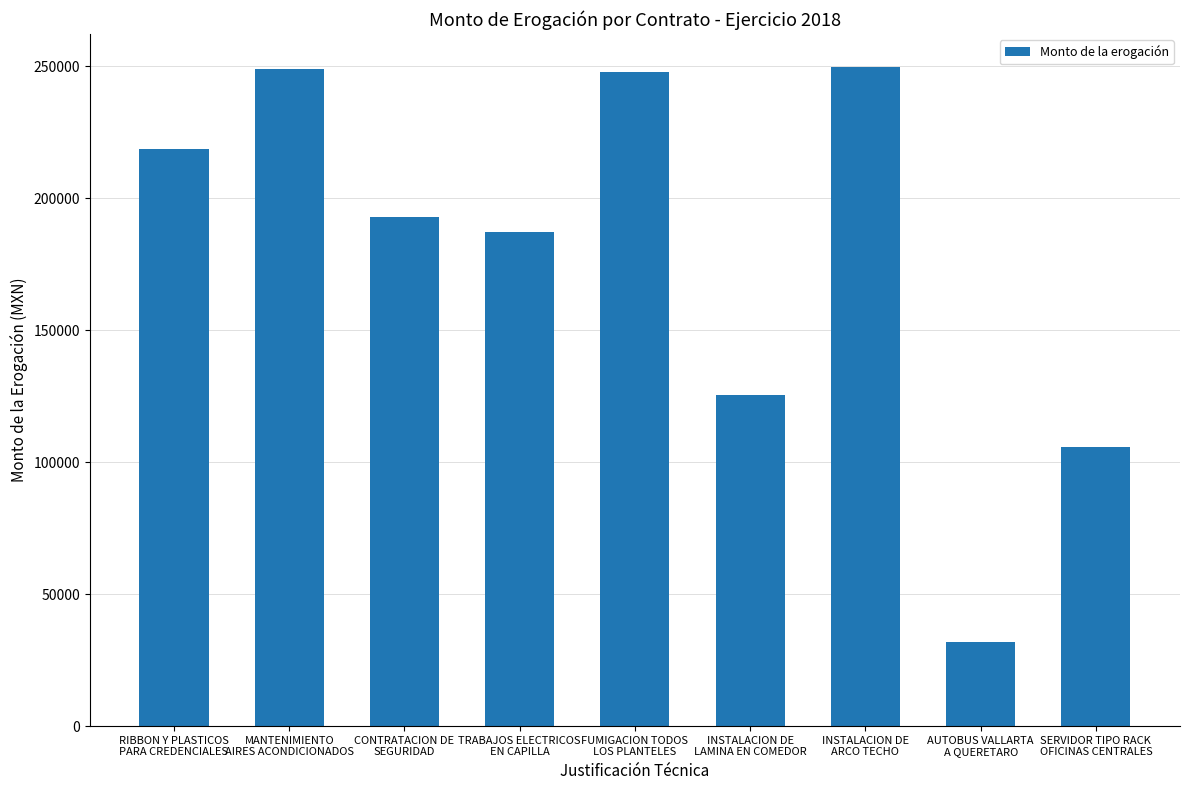

The value at SERVIDOR TIPO RACK
OFICINAS CENTRALES is 138698.1. True or false?

False